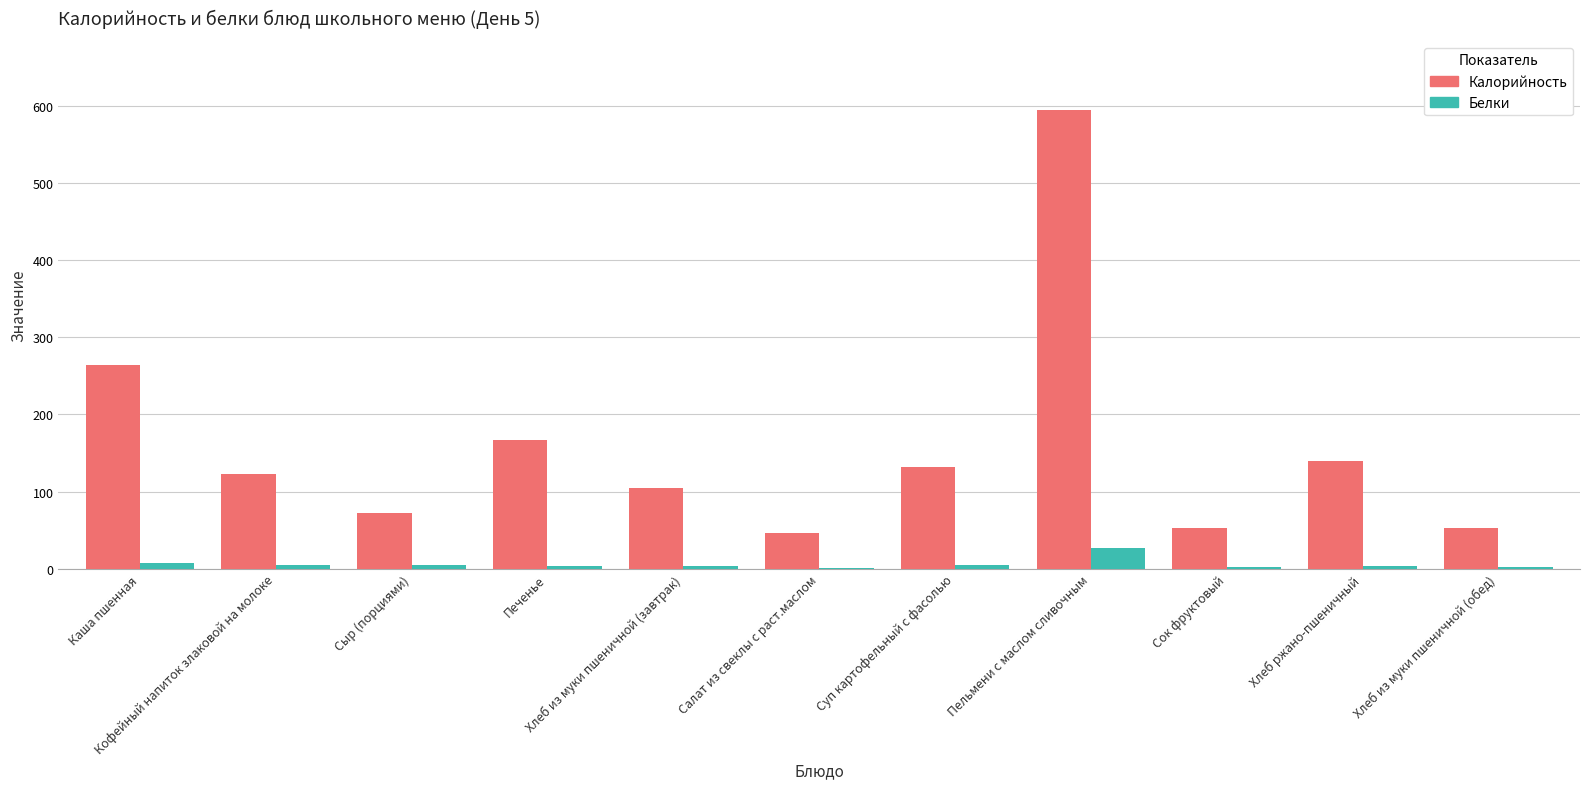

Are the bars grouped side by side (vs. stacked)?

Yes